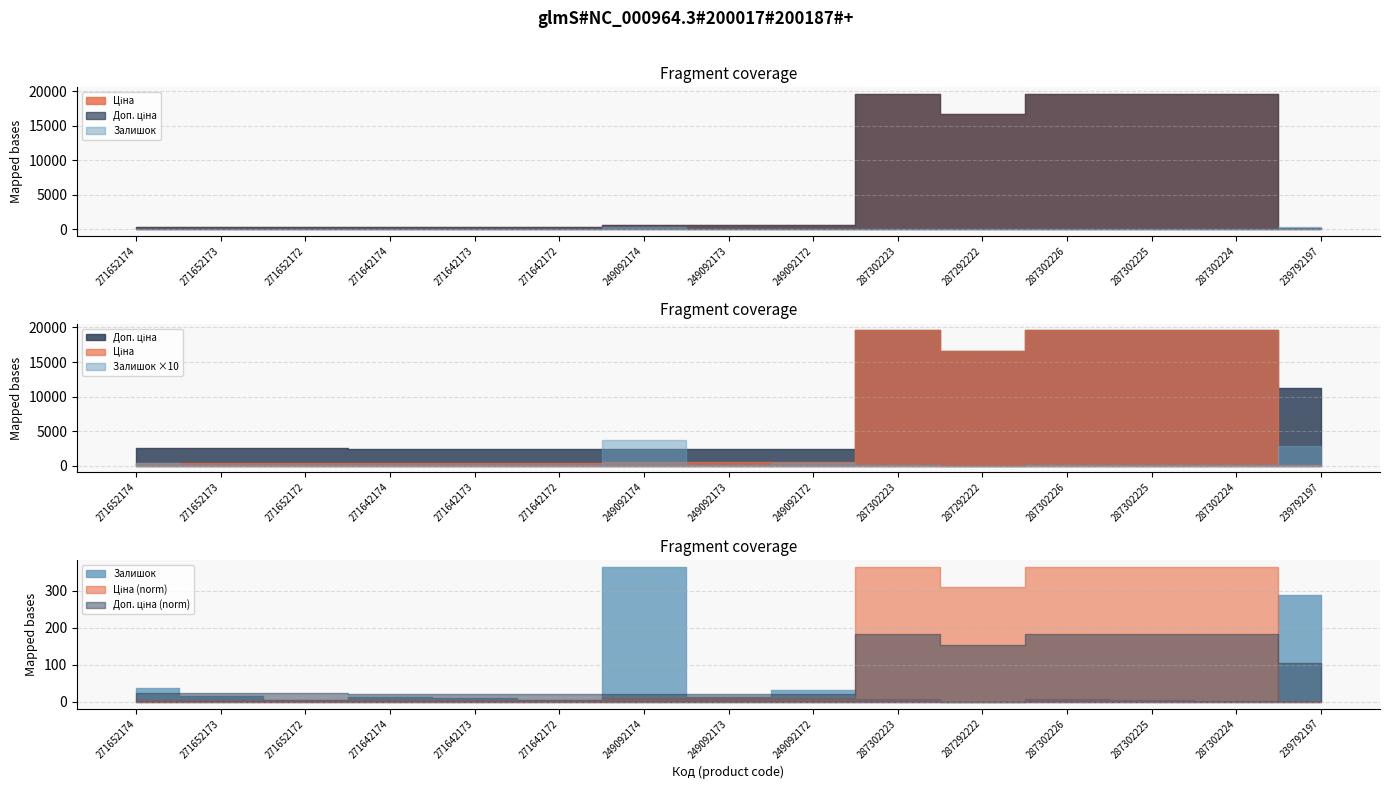

How many values in the Залишок series are below 10?

7